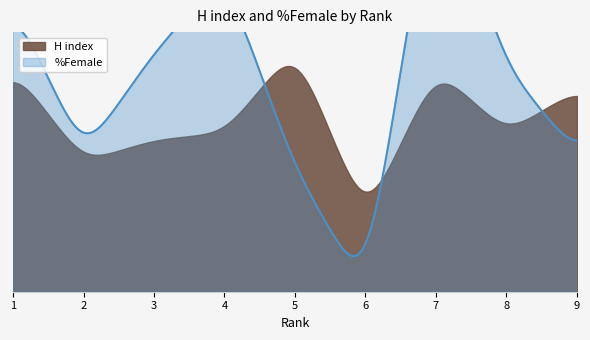

Which label corresponds to the largest value in the chart?

7